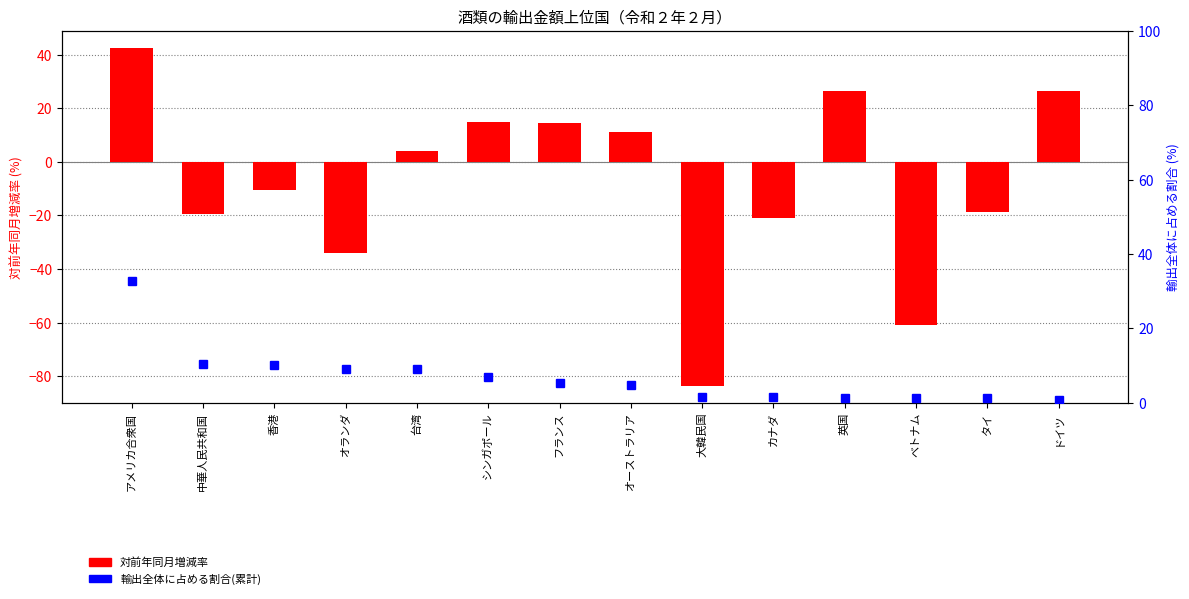

Are the bars horizontal?

No